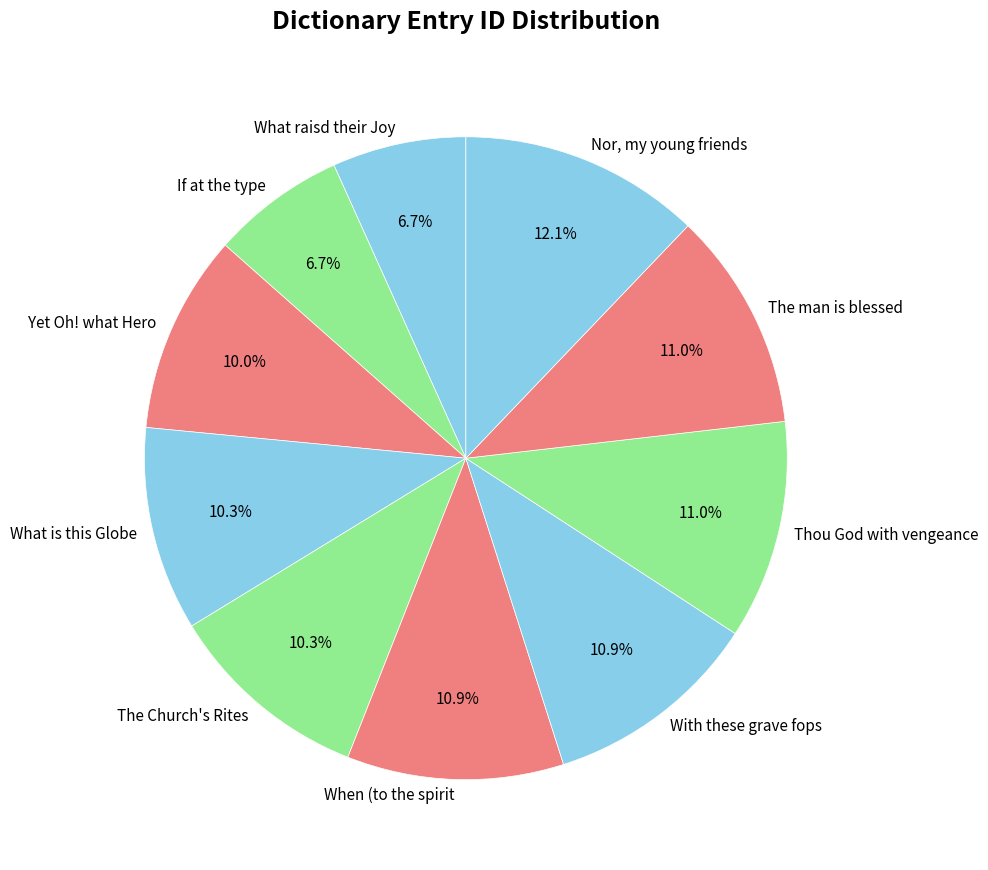

To the nearest percent, what portion does With these grave fops represent?

11%